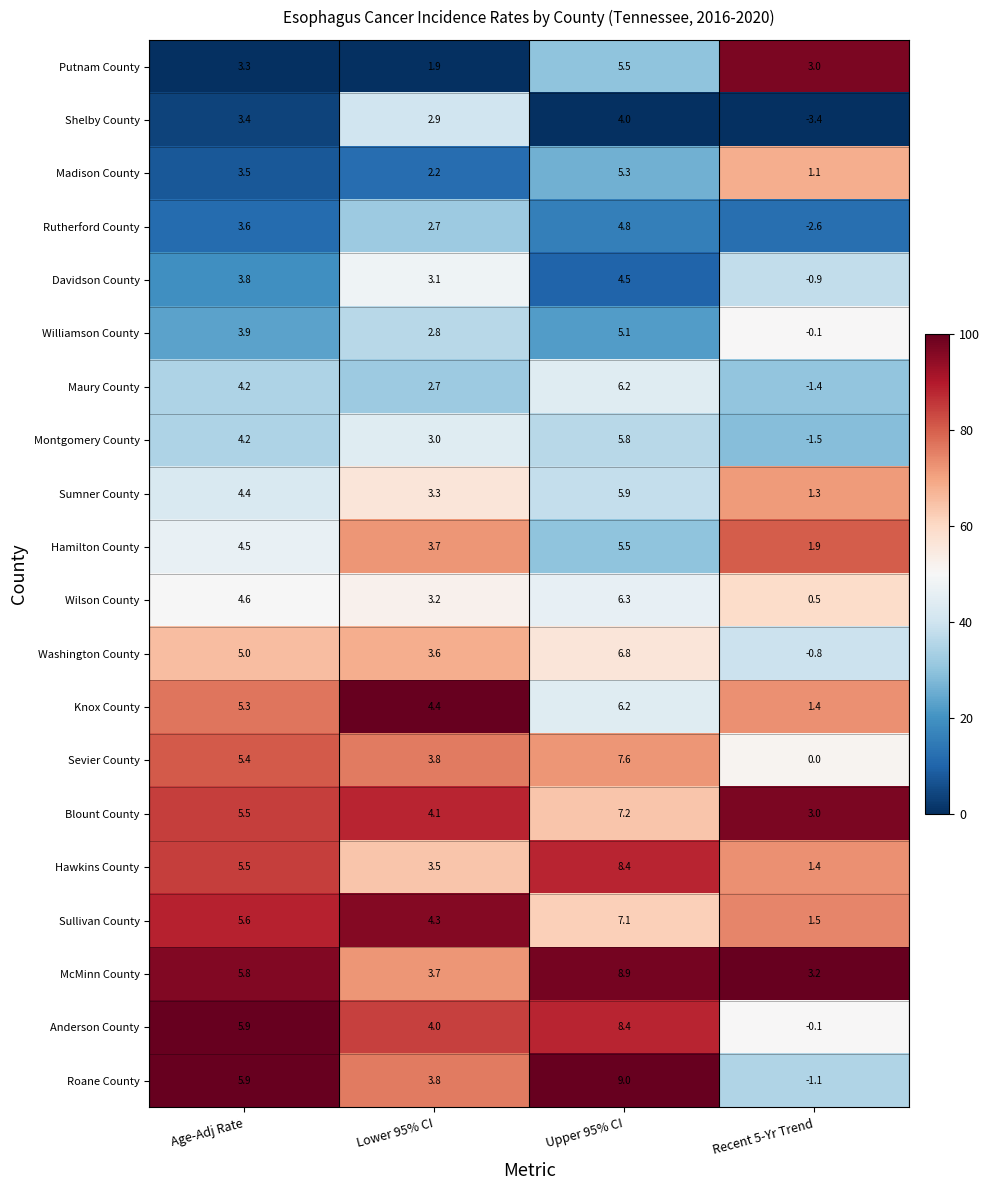

Rank the categories by Anderson County value from lowest to highest.

Recent 5-Yr Trend, Lower 95% CI, Age-Adj Rate, Upper 95% CI